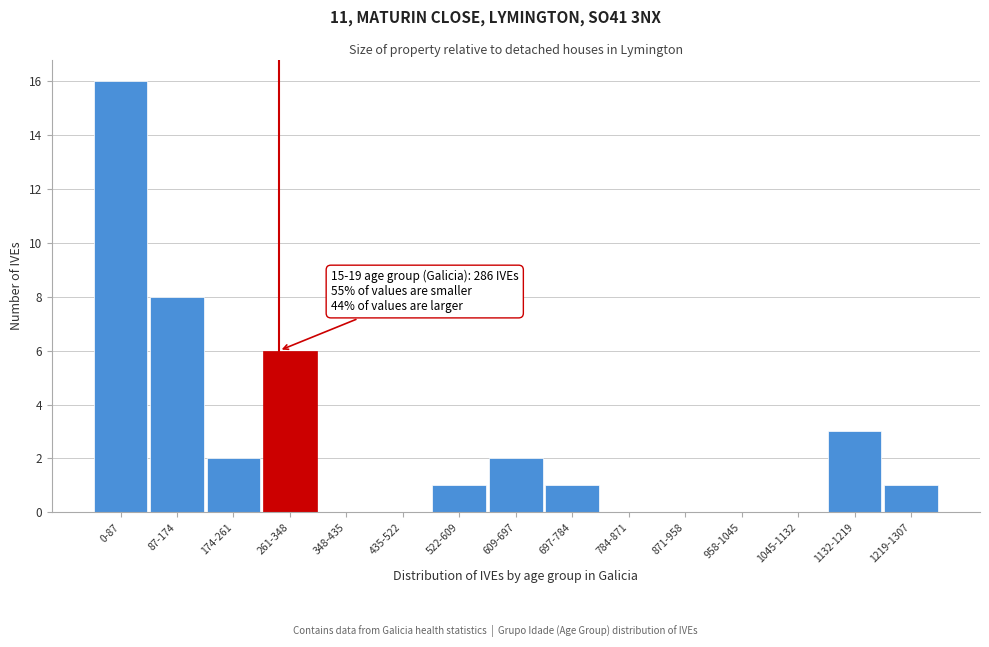

Which category has the highest value across all series?

0-87